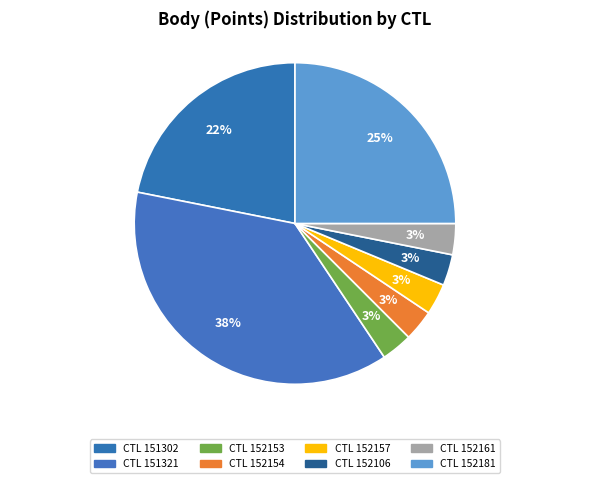

What is the largest slice in the pie chart?

151321